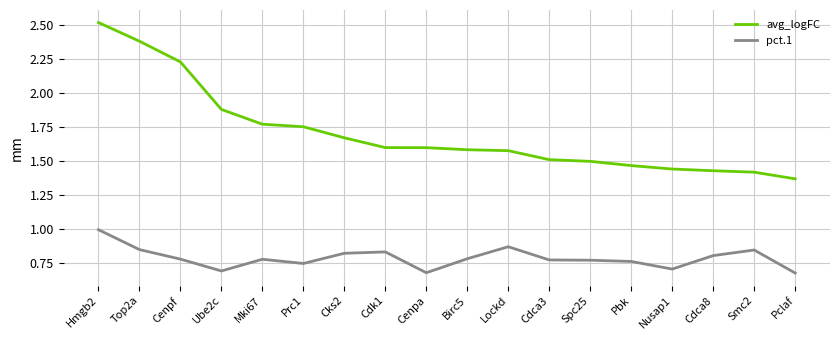

Which series has the largest total across all categories?

avg_logFC